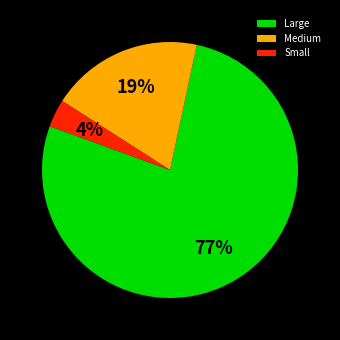

Which has a higher value, Medium or Small?

Medium